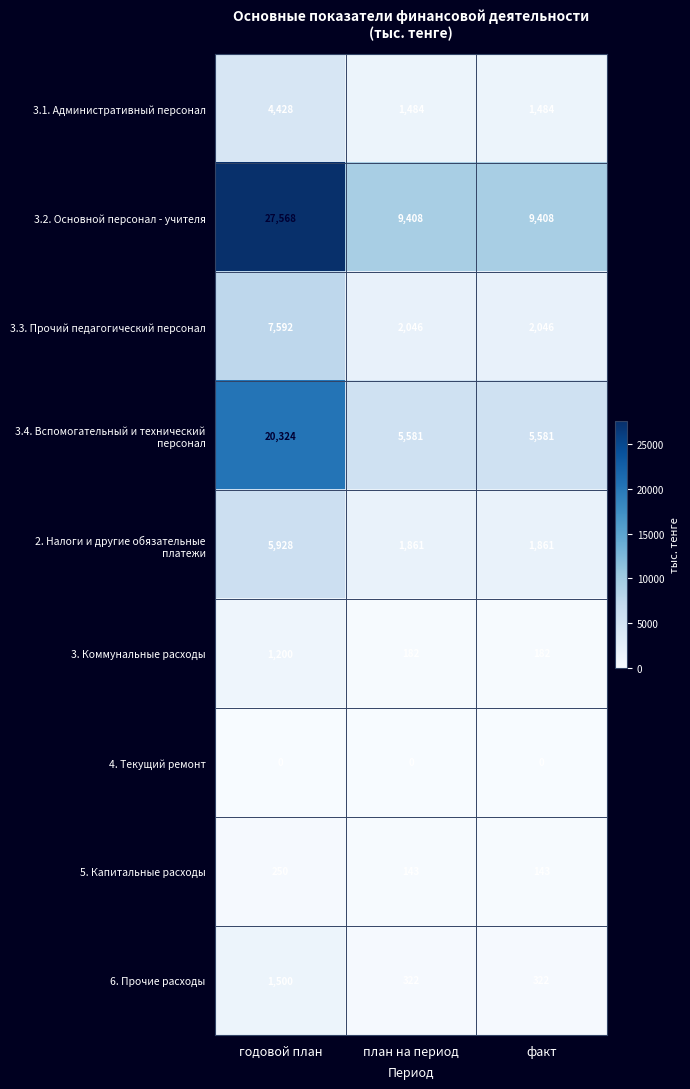

What is the spread (max minus min) of values at план на период?

9408